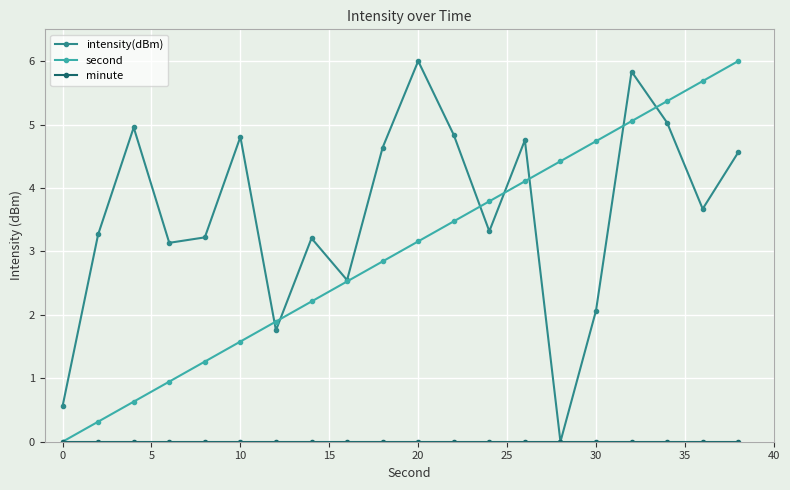

What is the highest value of the intensity(dBm) series?

6.0